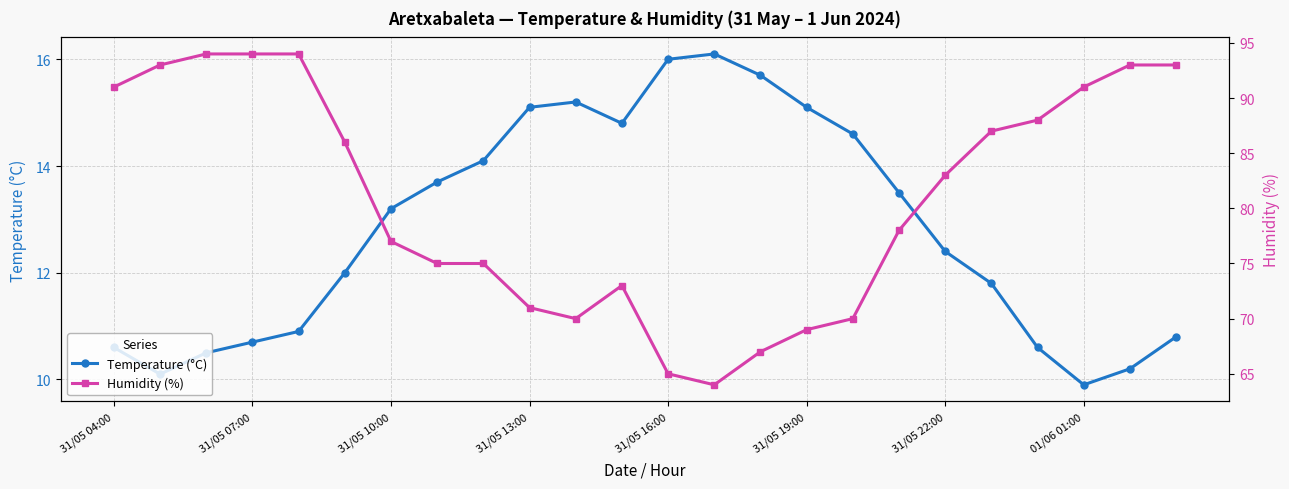

Reading left to right, what are all the values shown in this chart?

Temperature (°C): 10.6	10.1	10.5	10.7	10.9	12.0	13.2	13.7	14.1	15.1	15.2	14.8	16.0	16.1	15.7	15.1	14.6	13.5	12.4	11.8	10.6	9.9	10.2	10.8
Humidity (%): 91.0	93.0	94.0	94.0	94.0	86.0	77.0	75.0	75.0	71.0	70.0	73.0	65.0	64.0	67.0	69.0	70.0	78.0	83.0	87.0	88.0	91.0	93.0	93.0